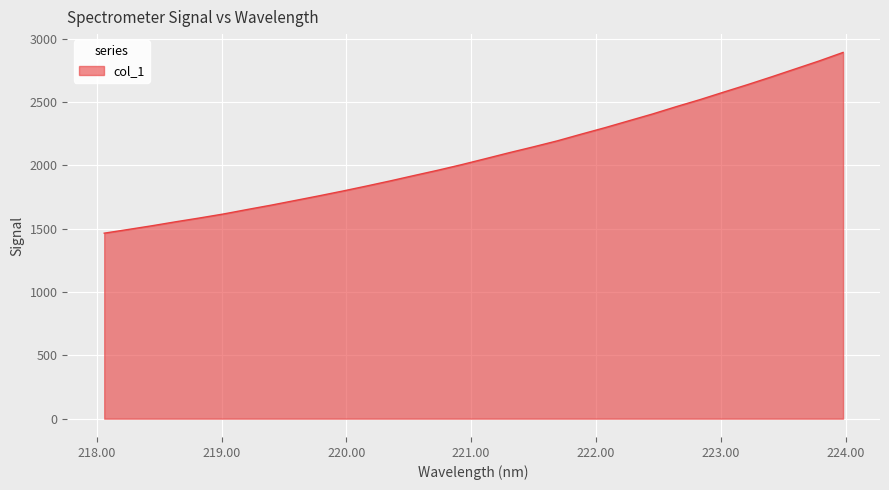

What is the smallest value displayed?

1465.0